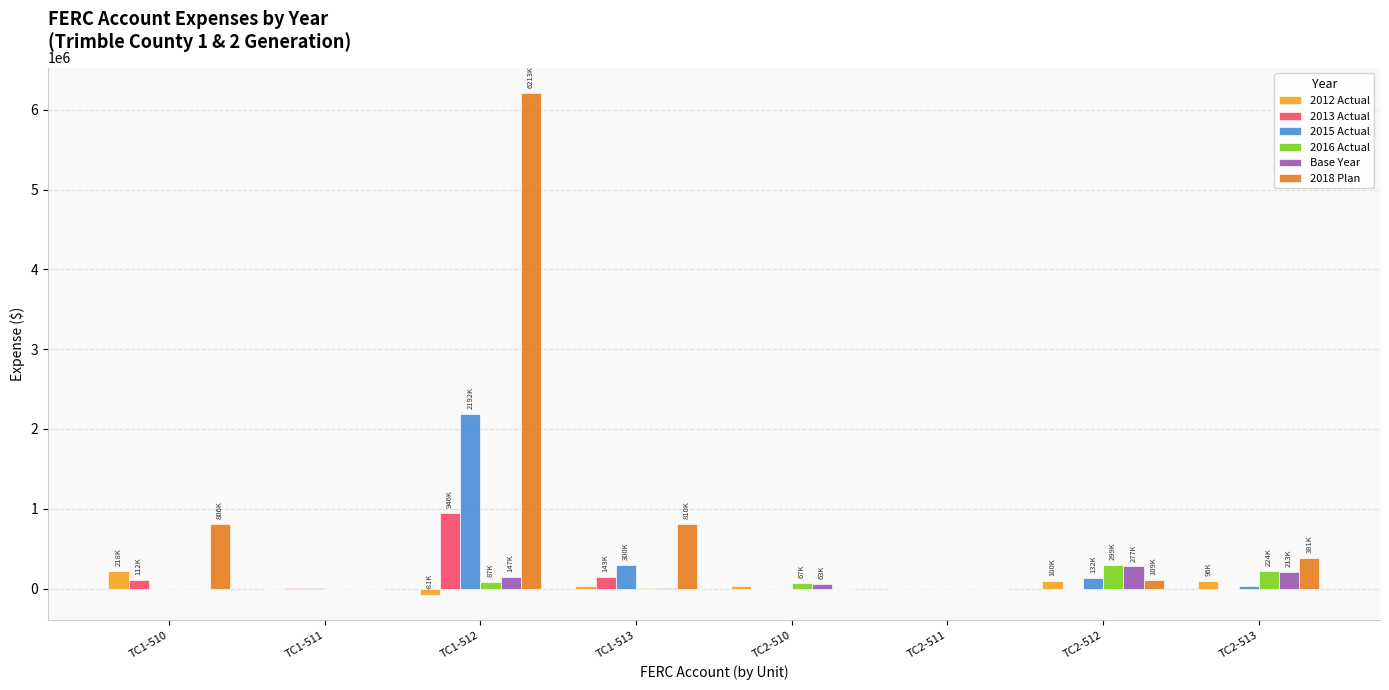

The value of 2015 Actual at TC2-512 is 131801.3. True or false?

True